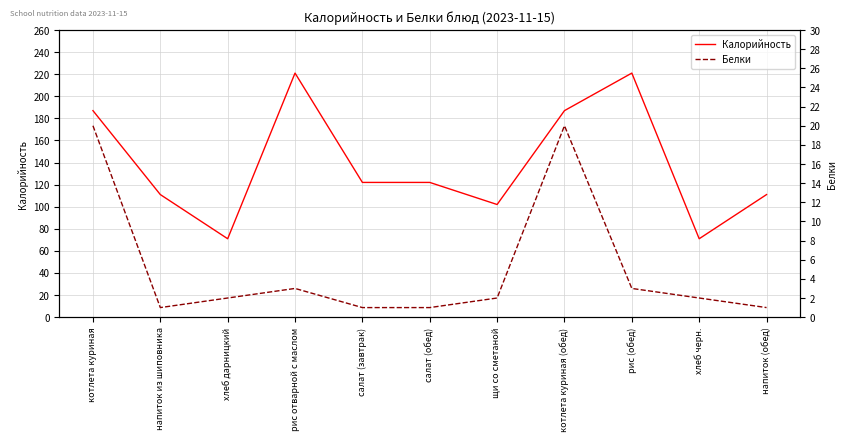

What is the total value across all series at котлета куриная (обед)?

207